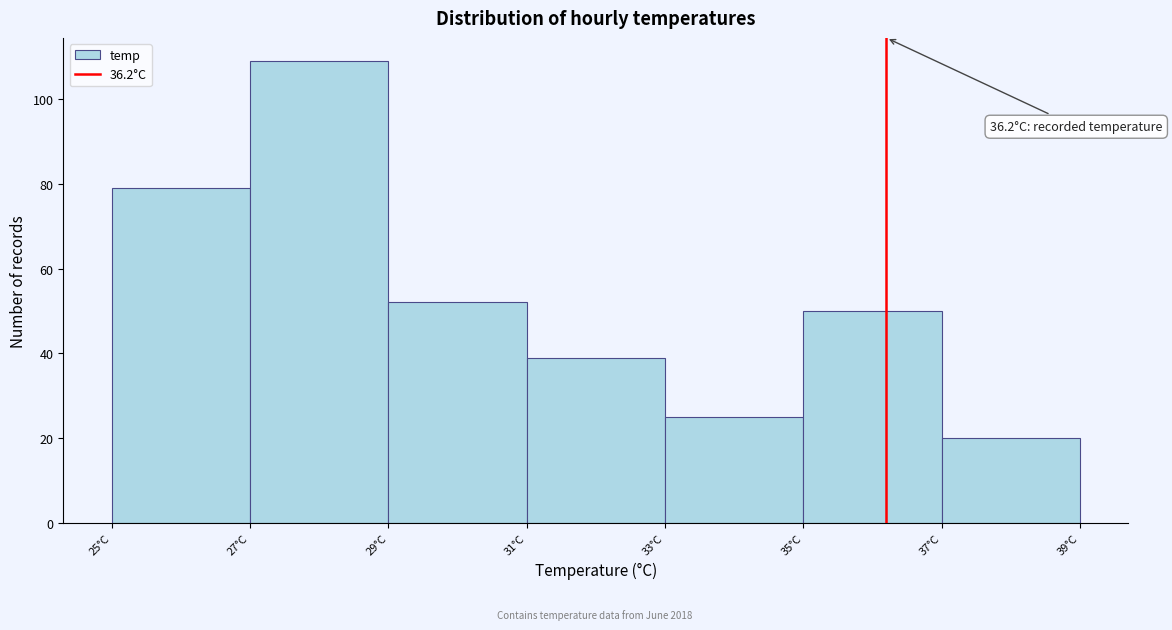

Over which range of the x-axis is the bar tallest?

27 to 29